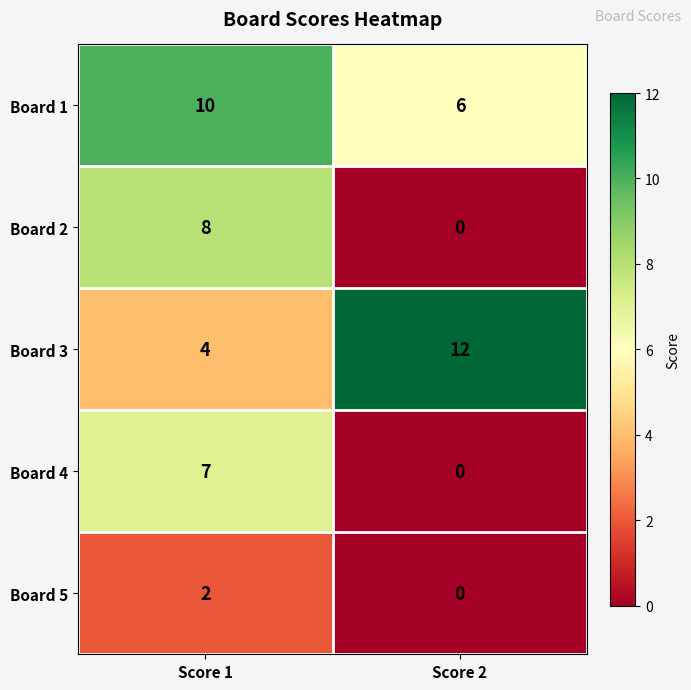

Reading left to right, extract all data points from this chart.

Board 1: Score 1=10	Score 2=6
Board 2: Score 1=8	Score 2=0
Board 3: Score 1=4	Score 2=12
Board 4: Score 1=7	Score 2=0
Board 5: Score 1=2	Score 2=0